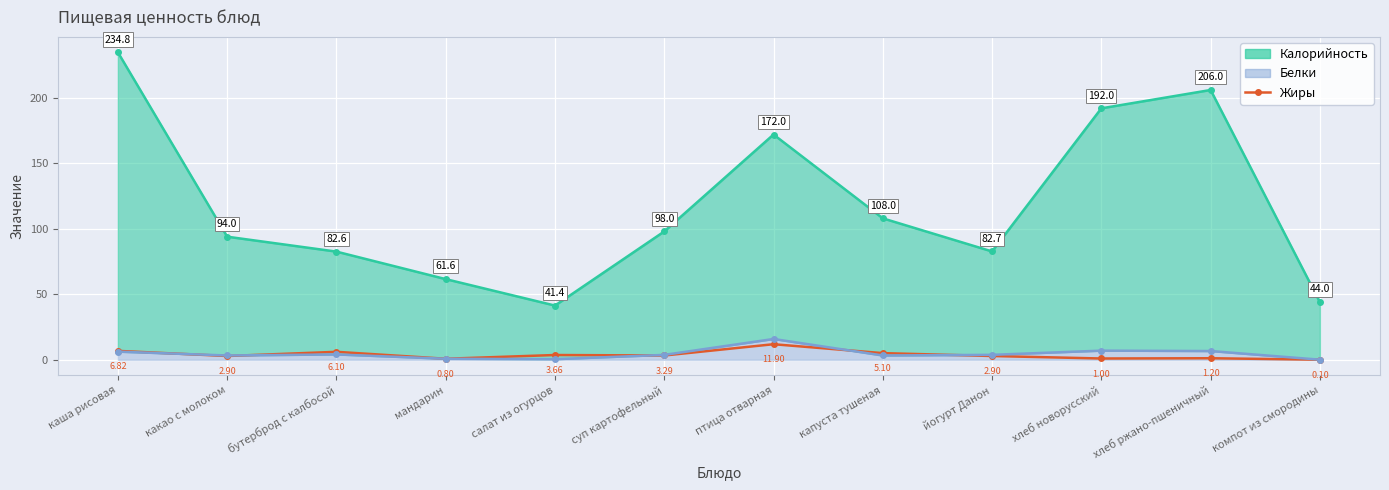

The chart shows a value of 4.9 at какао с молоком. True or false?

False